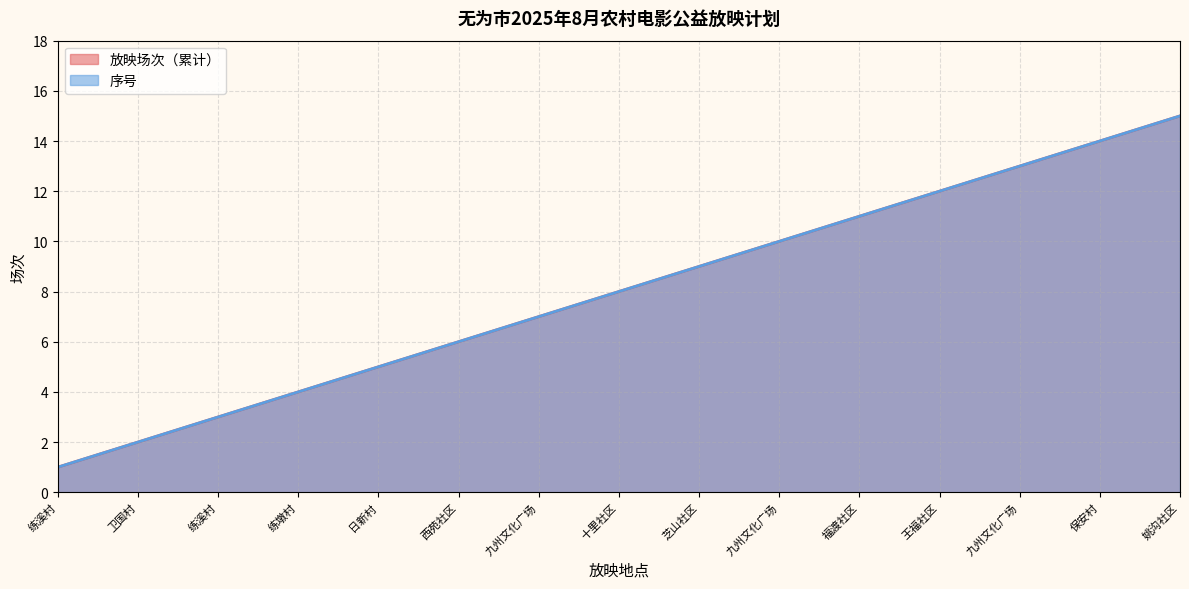

What is the label of the 2nd point from the left?

卫国村